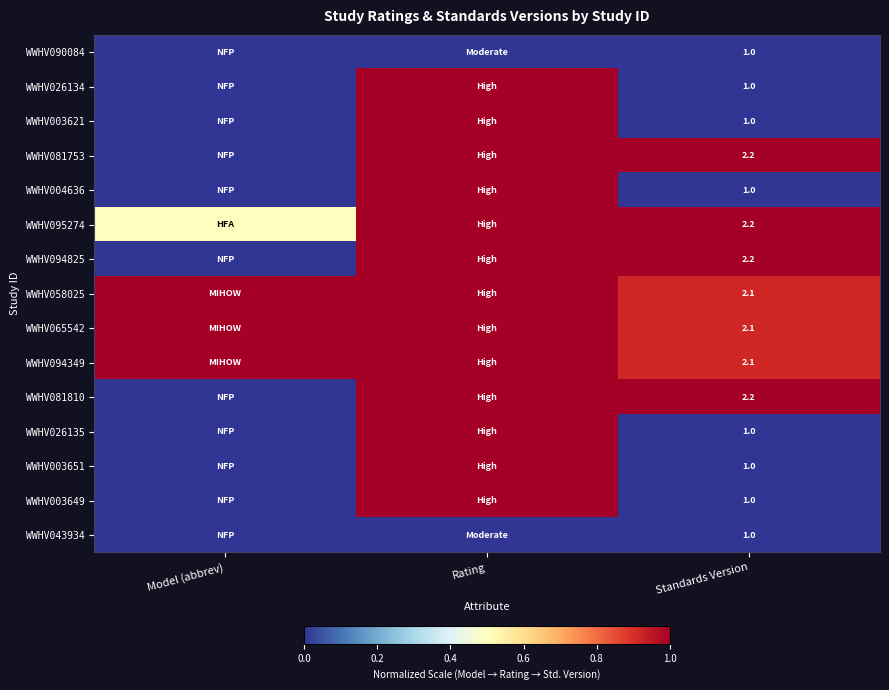

What is the spread (max minus min) of values at Standards Version?

1.2